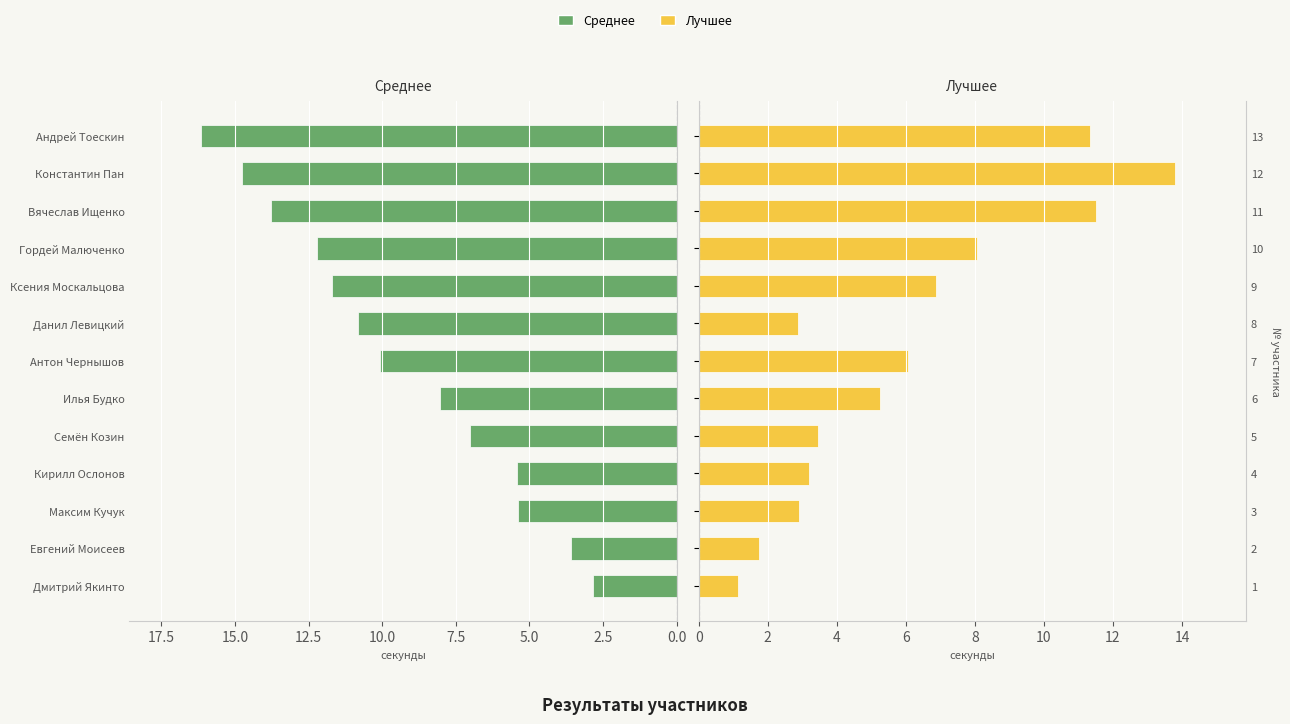

Between Данил Левицкий and Илья Будко, which is larger?

Данил Левицкий